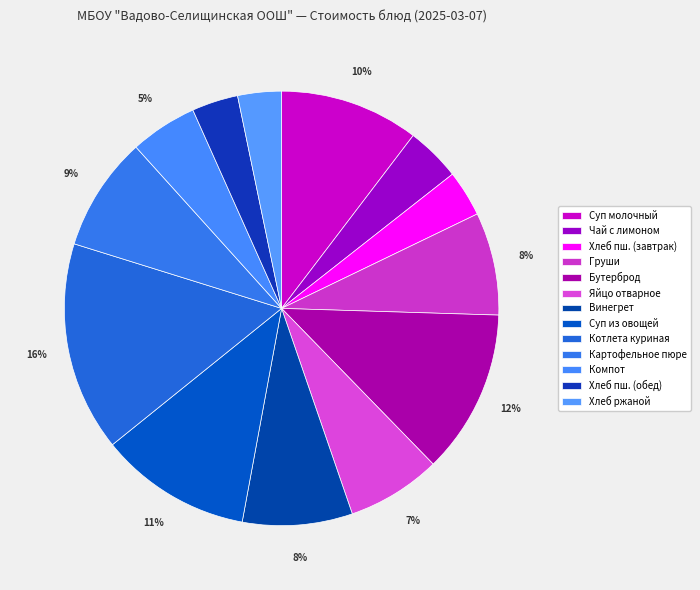

How many segments does this pie chart have?

13